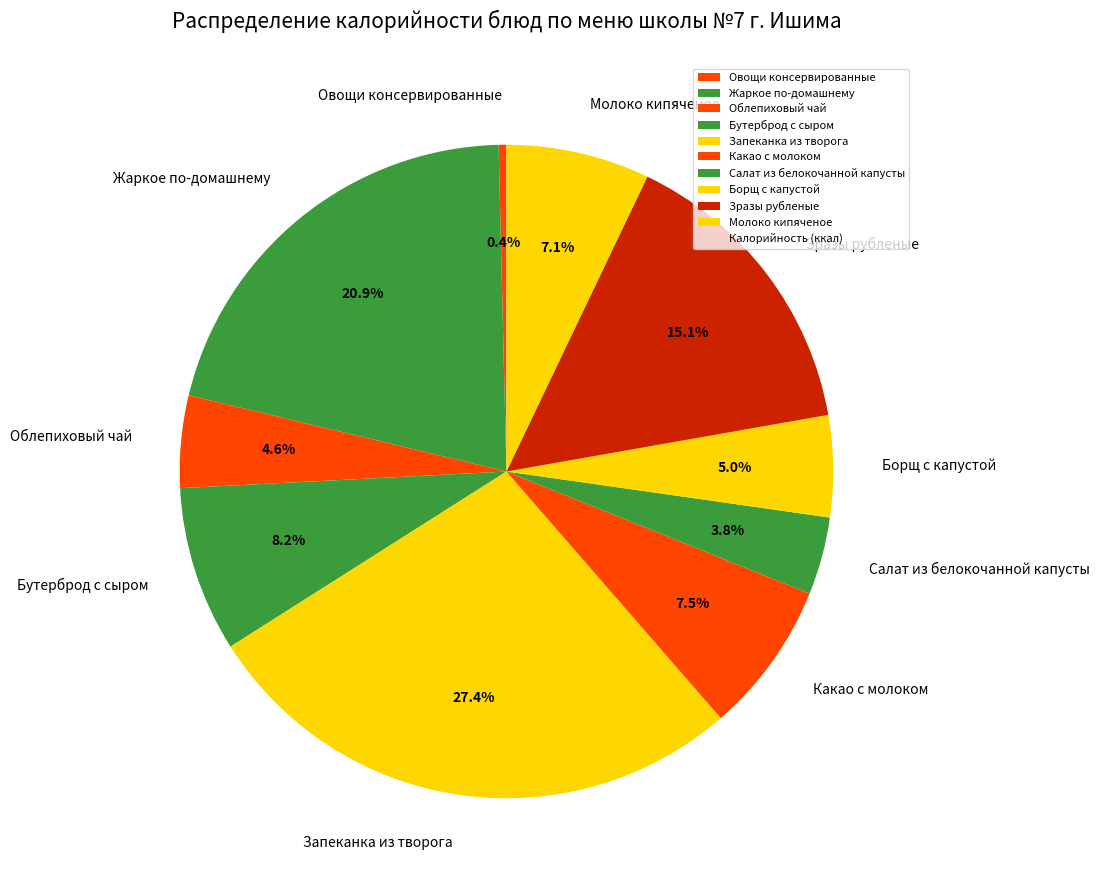

What is the smallest slice in the pie chart?

Овощи консервированные